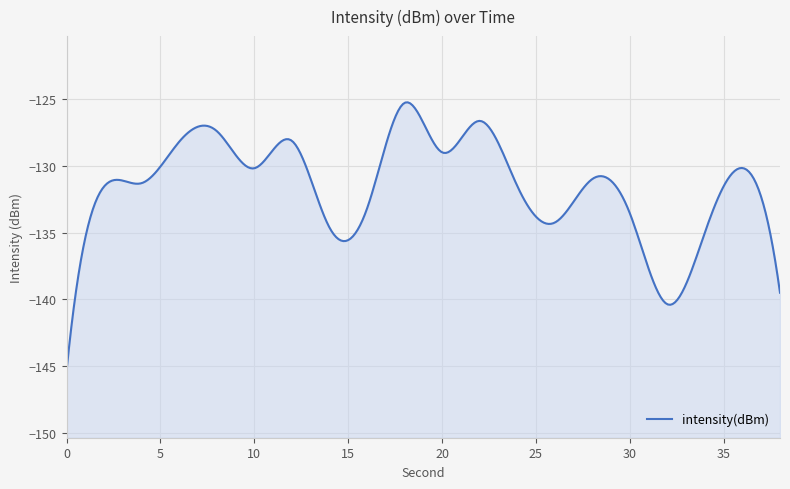

What is the change in value from 22 to 24?

-4.9